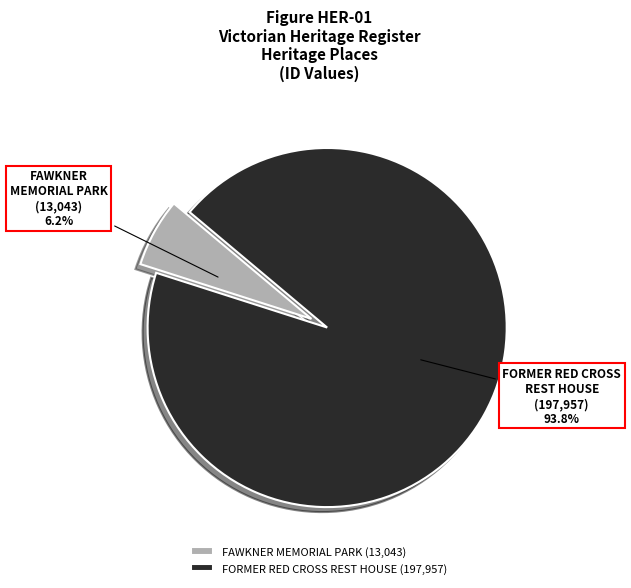

Which slice is the largest?

FORMER RED CROSS REST HOUSE